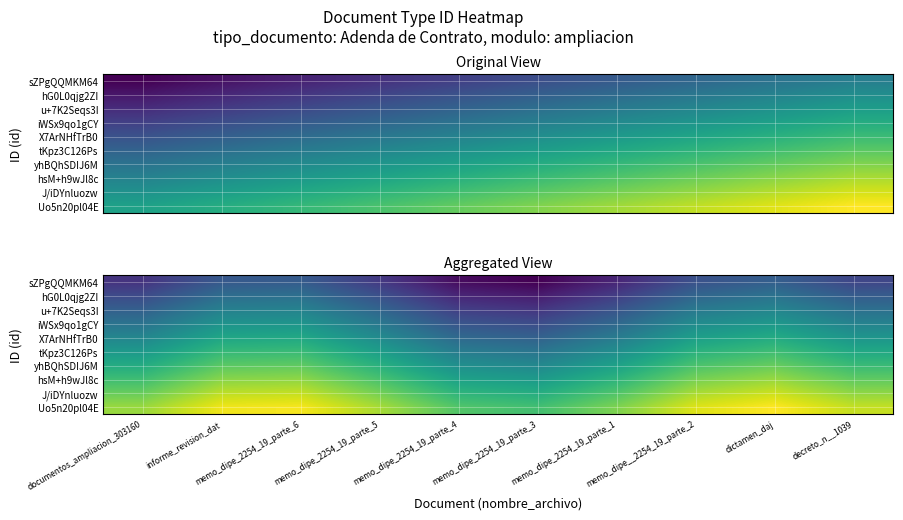

Which series has the widest spread of values?

sZPgQQMKM64